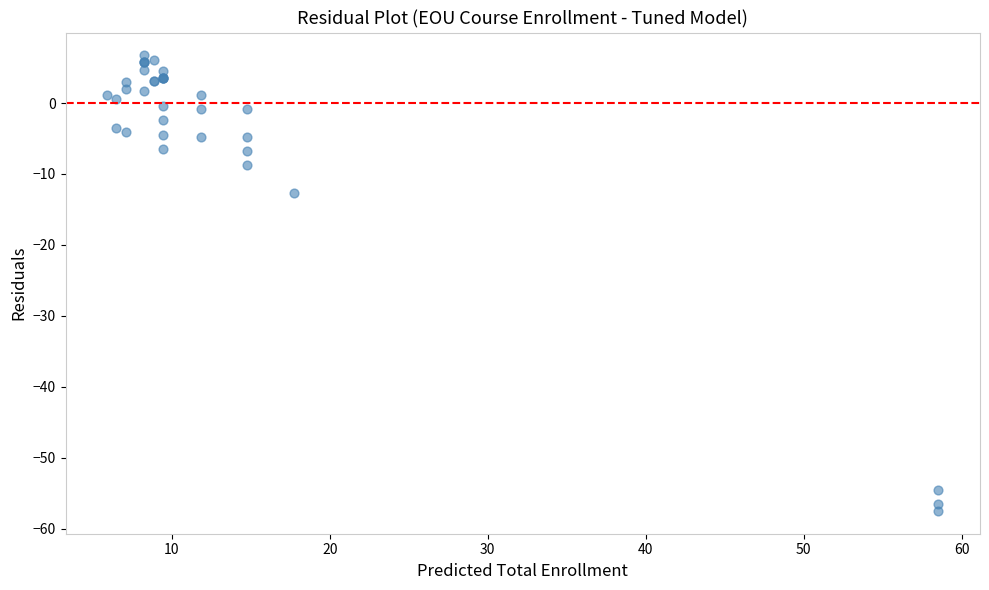

What Y value in the scatter plot is closest to -25?

-12.7